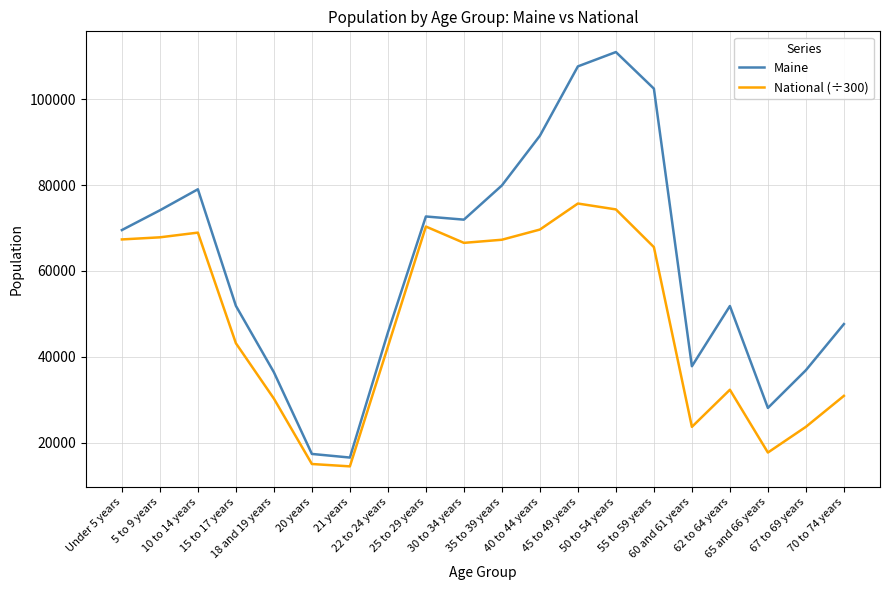

What is the highest value of the National (÷300) series?

75695.3